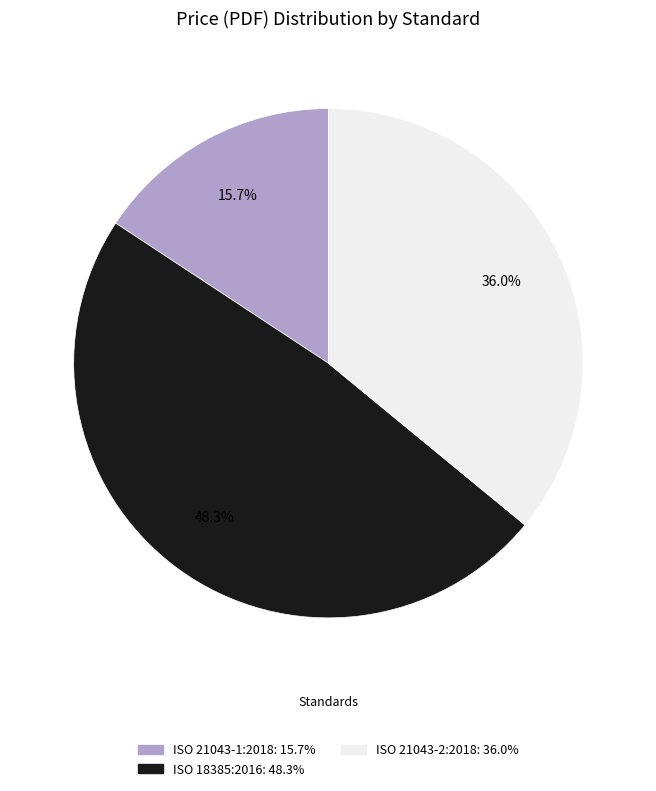

How much of the chart is everything except ISO 18385:2016?

51.7%